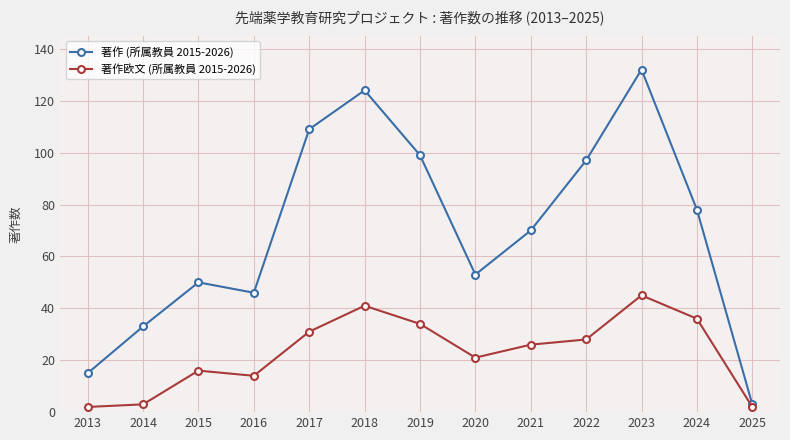

What is the highest value of the 著作欧文 (所属教員 2015-2026) series?

45